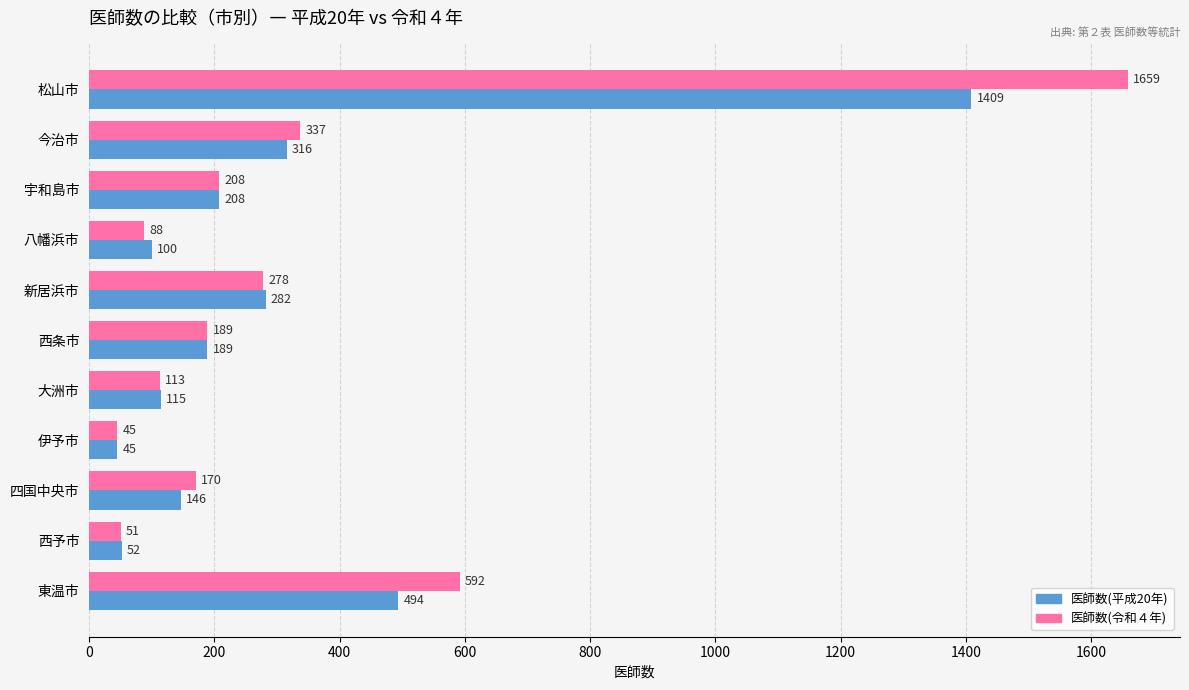

How many data points in 医師数(平成20年) are less than 189?

5